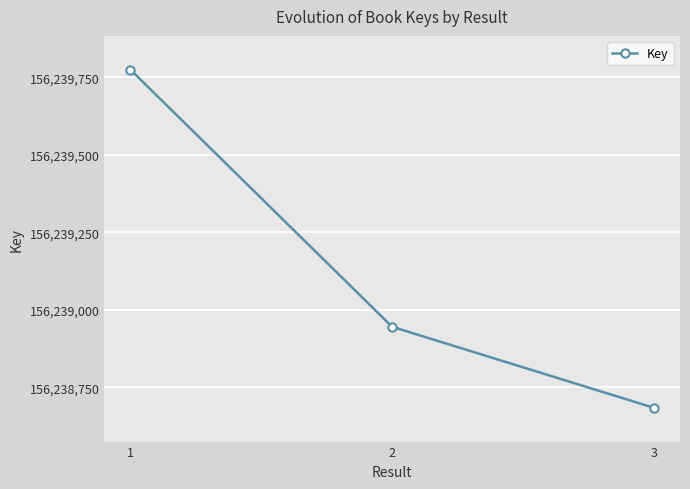

Approximately how many times larger is the value at 1 compared to 3?

1.0